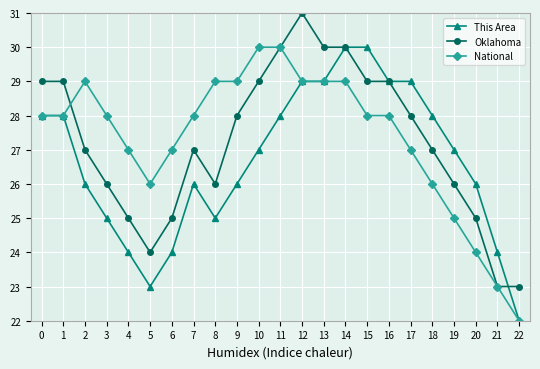

Where is the first local minimum for Oklahoma?

5